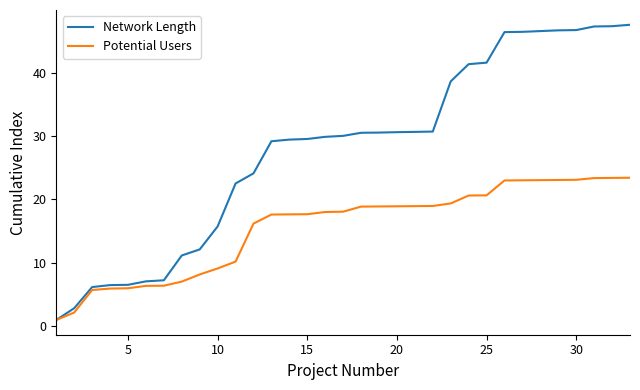

What is the maximum value for Network Length?

47.6